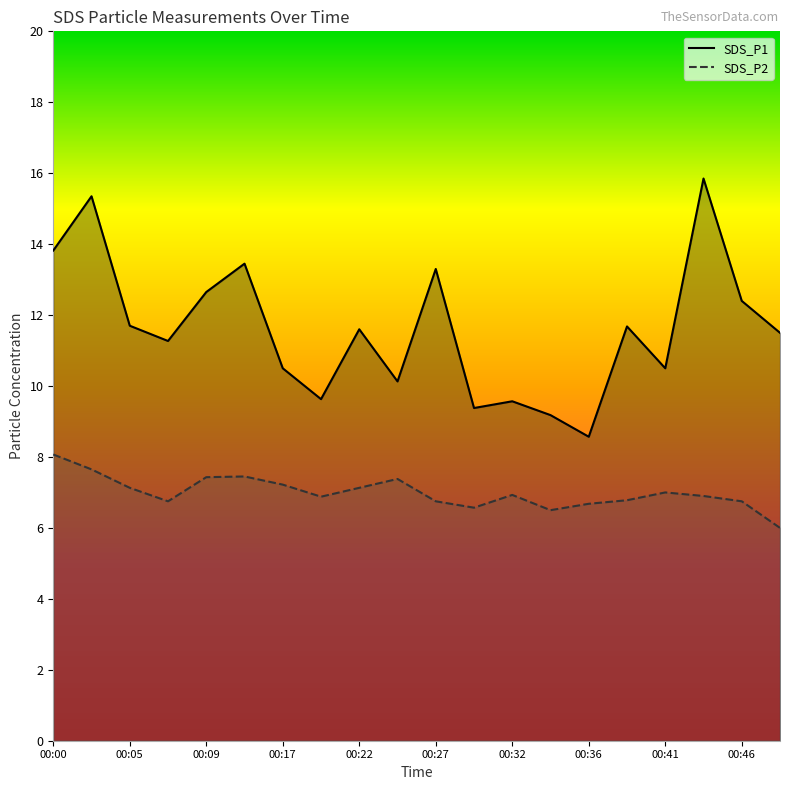

The value of SDS_P2 at 00:44 is 11.6. True or false?

False